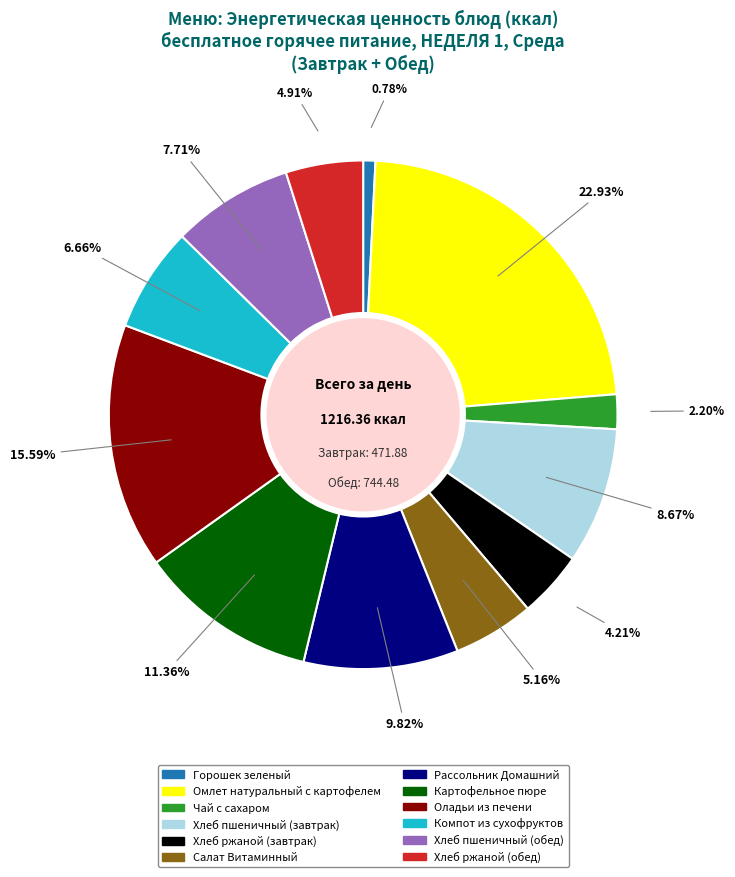

What percentage is the Чай с сахаром slice, to the nearest percent?

2%